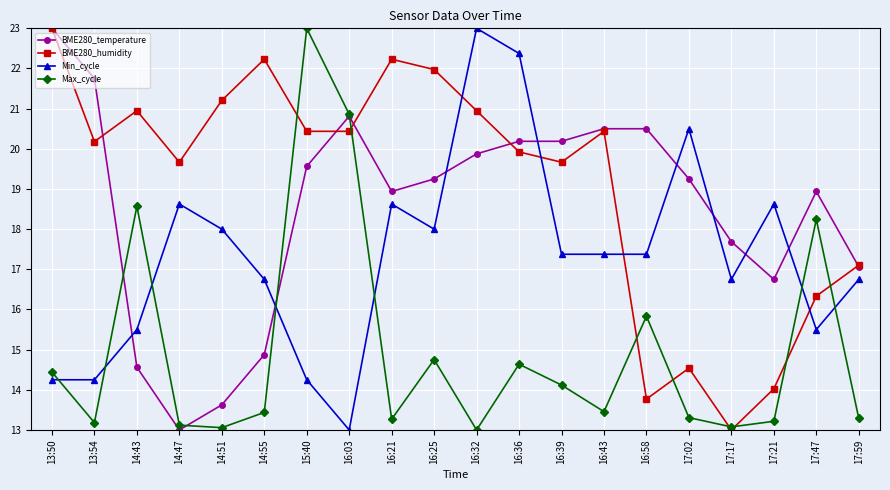

Which series changed the most between 16:03 and 16:58?

BME280_humidity